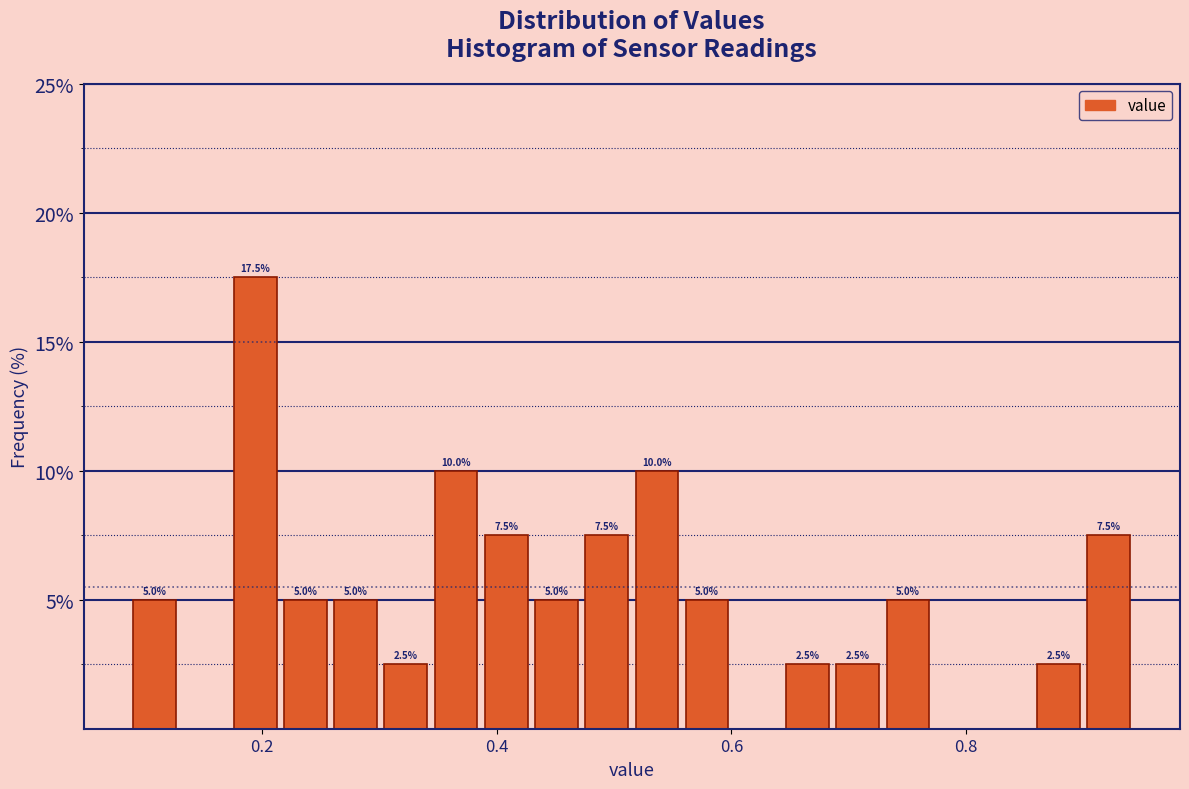

Around what value on the x-axis is the tallest bar? Give the approximate position of its centre, as read against the axis.

0.20